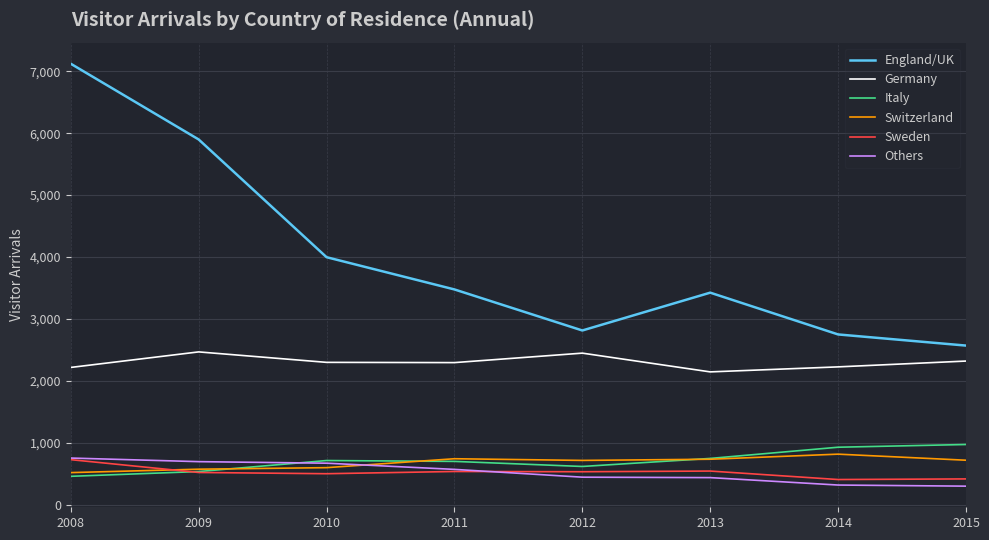

Which series has the largest range (max minus min)?

England/UK